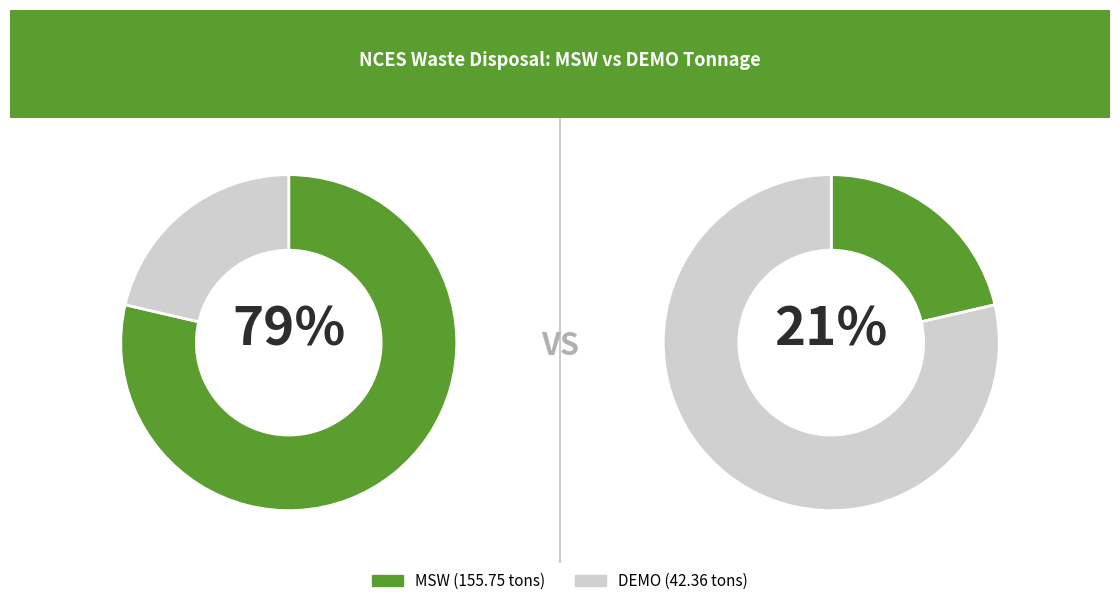

To the nearest percent, what portion does MSW represent?

79%